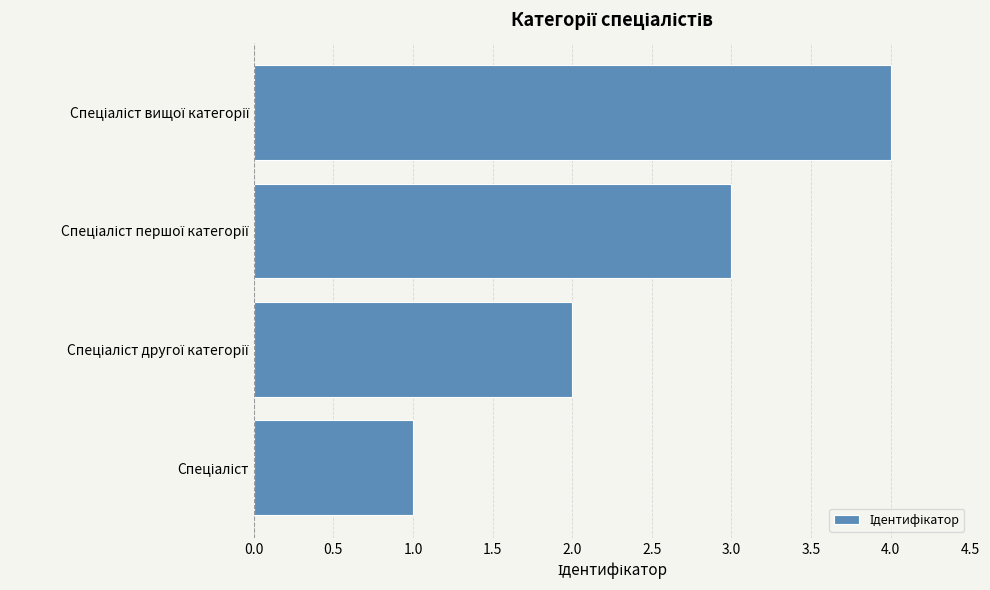

What is the sum of all values?

10